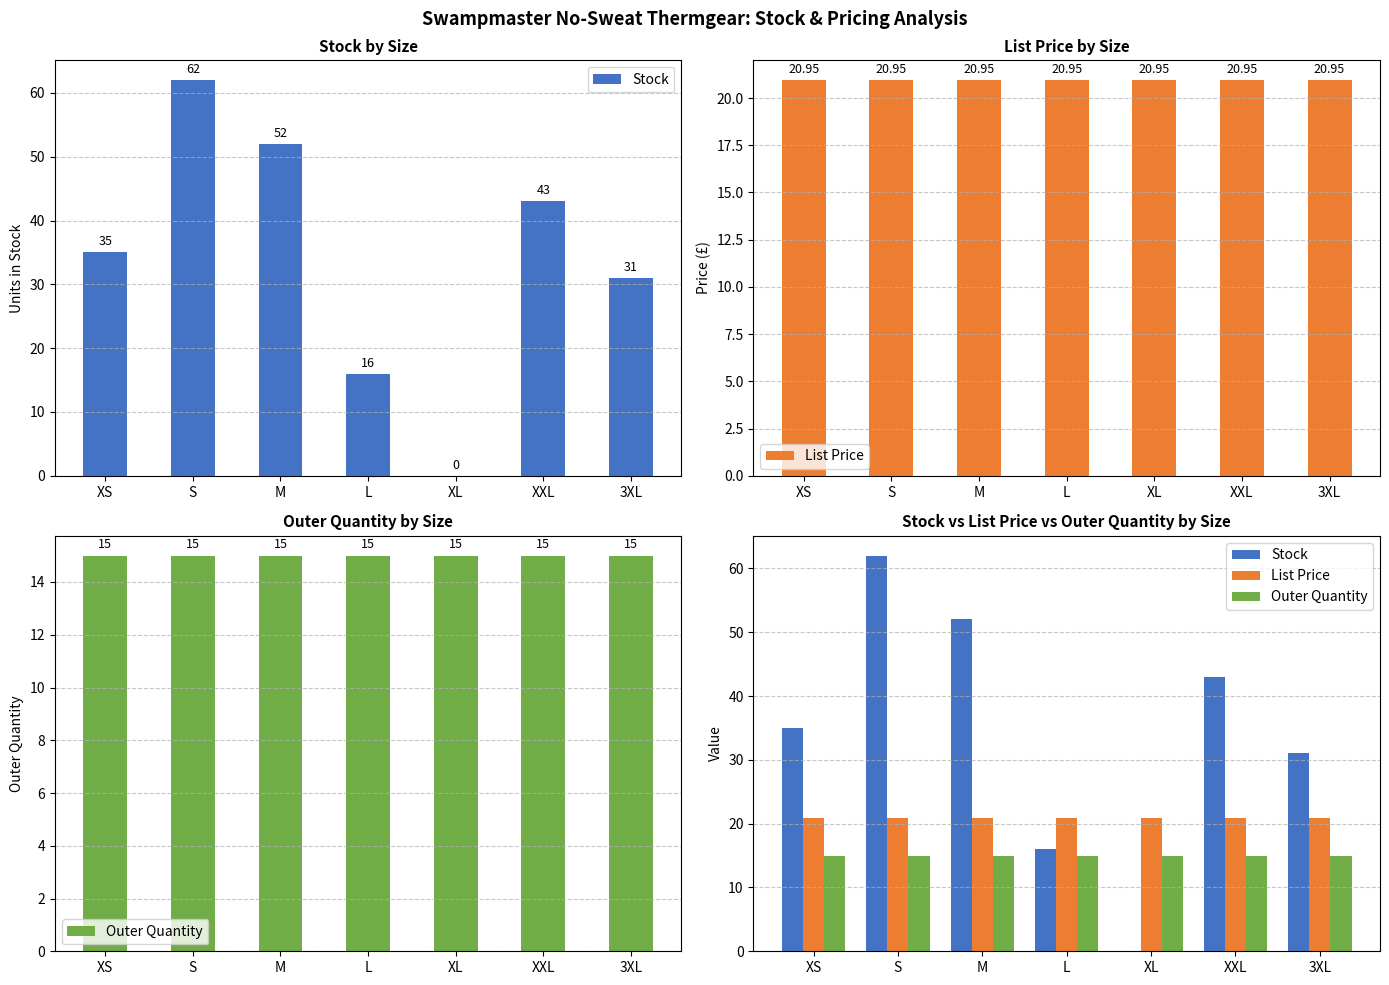

Which series has the largest range (max minus min)?

Stock